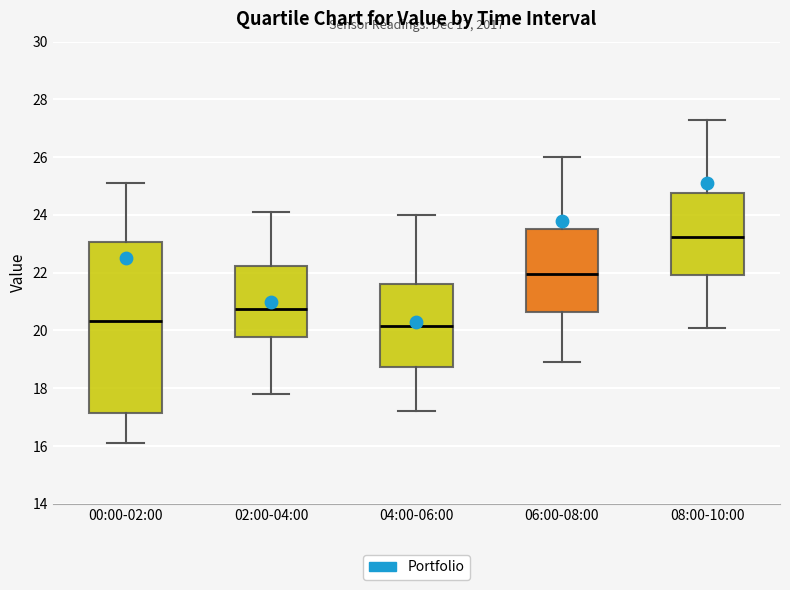

Which box is the tallest, from its lower edge to its upper edge?

00:00-02:00